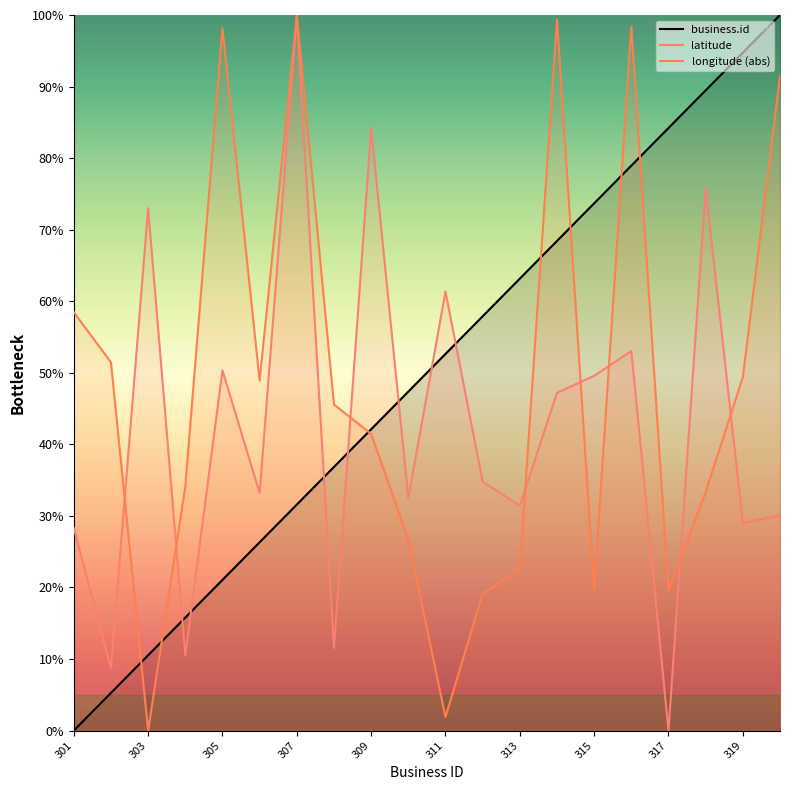

Reading left to right, extract all data points from this chart.

business.id: 301=0.0	302=5.3	303=10.5	304=15.8	305=21.1	306=26.3	307=31.6	308=36.8	309=42.1	310=47.4	311=52.6	312=57.9	313=63.2	314=68.4	315=73.7	316=78.9	317=84.2	318=89.5	319=94.7	320=100.0
latitude: 301=28.3	302=8.7	303=73.0	304=10.5	305=50.3	306=33.2	307=100.0	308=11.5	309=84.2	310=32.5	311=61.4	312=34.8	313=31.4	314=47.2	315=49.6	316=53.0	317=0.0	318=75.8	319=29.0	320=30.1
longitude: 301=58.5	302=51.5	303=0.0	304=34.1	305=98.2	306=48.9	307=100.0	308=45.6	309=41.5	310=26.7	311=1.9	312=19.1	313=22.6	314=99.3	315=19.7	316=98.4	317=19.6	318=33.4	319=49.4	320=91.5